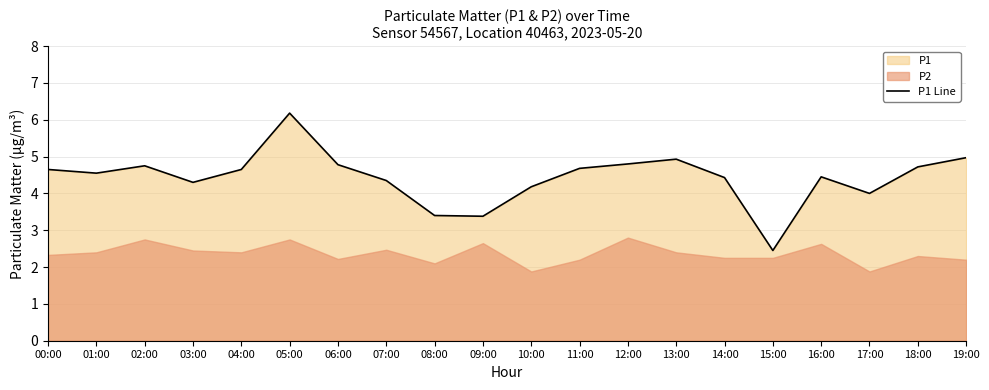

What is the average value?

4.4